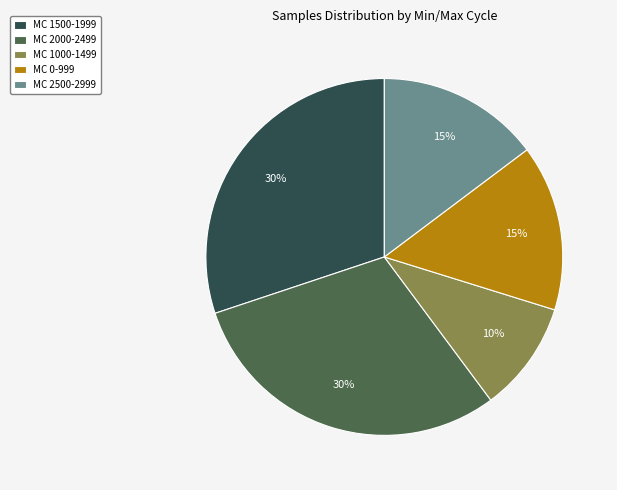

Is it true that MC 2000-2499 is 42% of the pie?

False